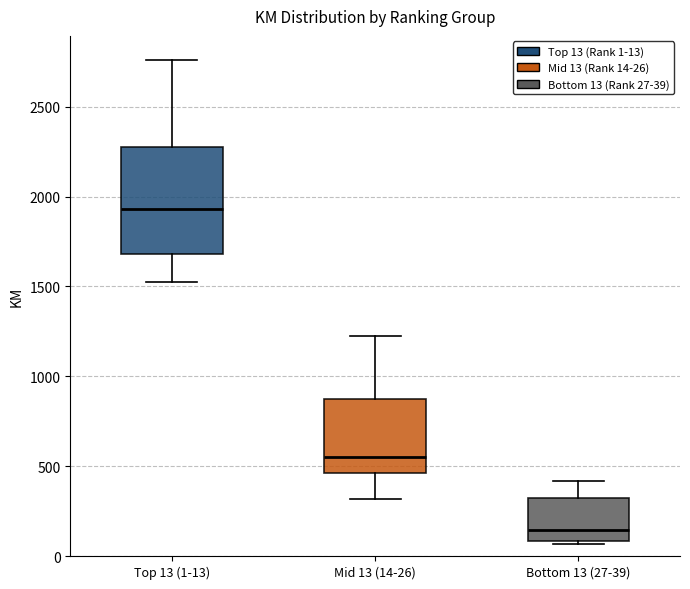

Reading left to right, read every box against the y-axis: the position of its median line, the range the box covers, and the ends of its whiskers. The values are not printed on the chart, so give them approximately, as read against the axis.

Top 13 (1-13): median 1950, box 1700 to 2300, whiskers 1550 to 2750
Mid 13 (14-26): median 550, box 450 to 900, whiskers 300 to 1250
Bottom 13 (27-39): median 150, box 100 to 350, whiskers 50 to 400